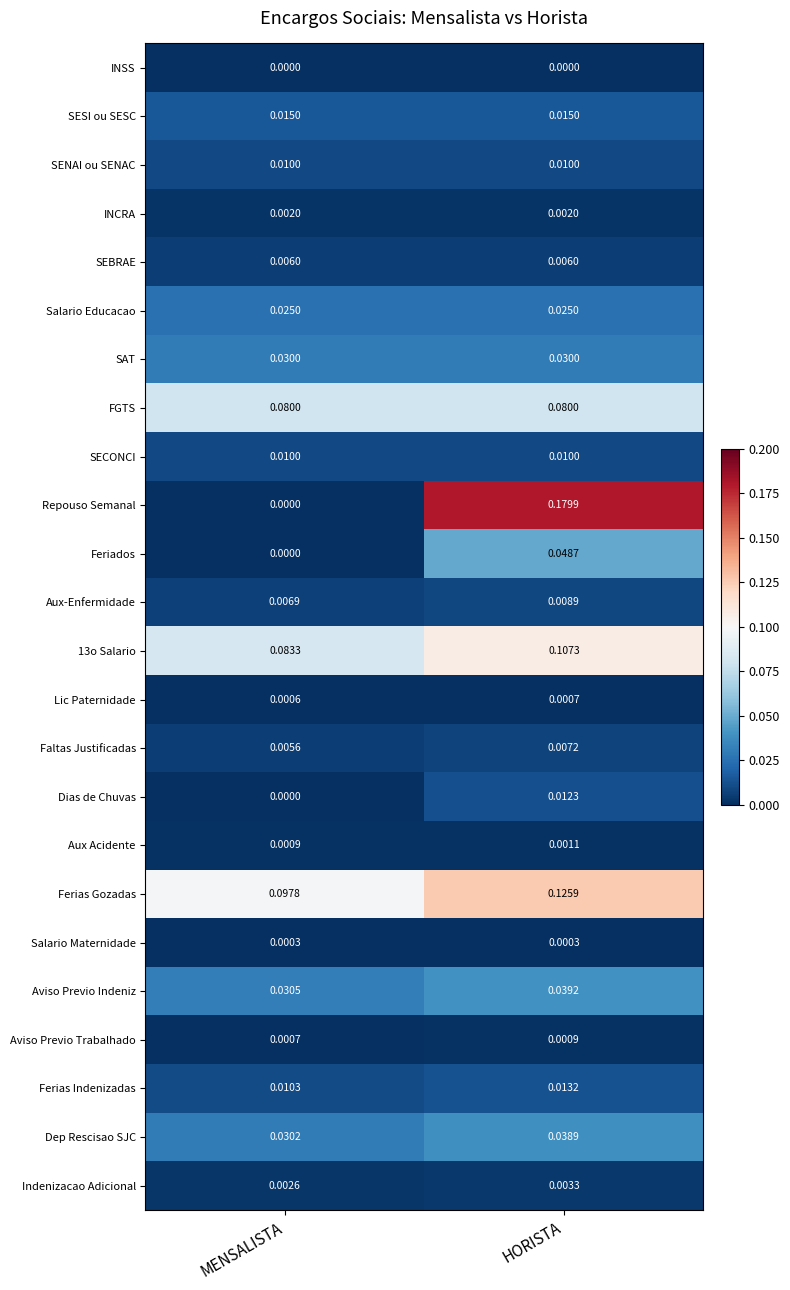

List the labels in order of Indenizacao Adicional value, largest first.

HORISTA, MENSALISTA